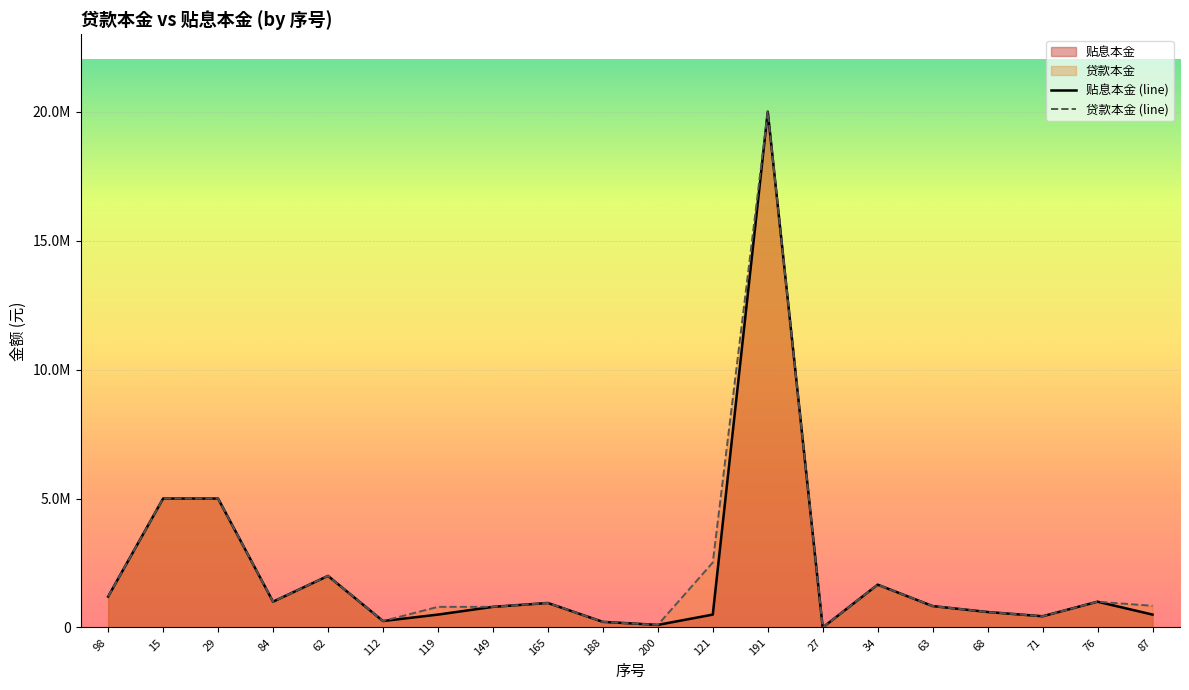

Which series changed the most between 165 and 27?

贴息本金 (line)